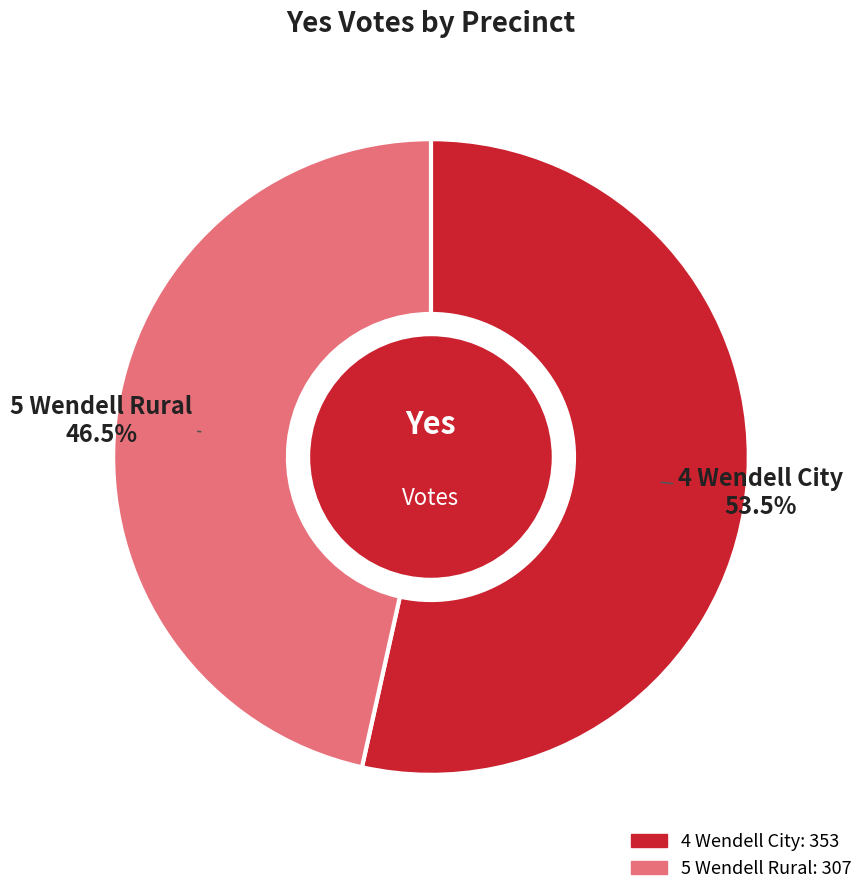

Does 5 Wendell Rural represent more than half of the total?

No